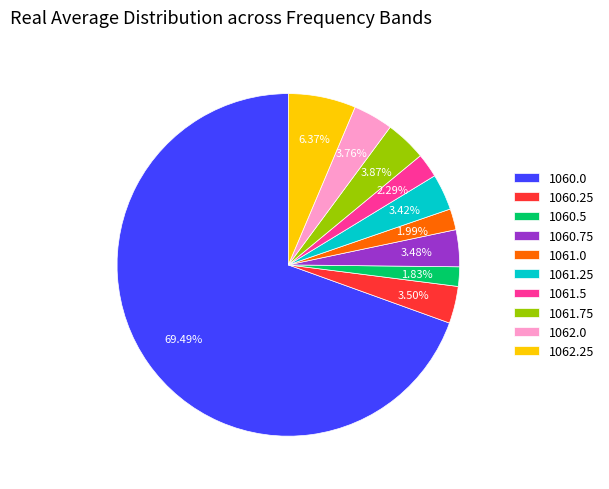

To the nearest percent, what is the average slice percentage?

10%